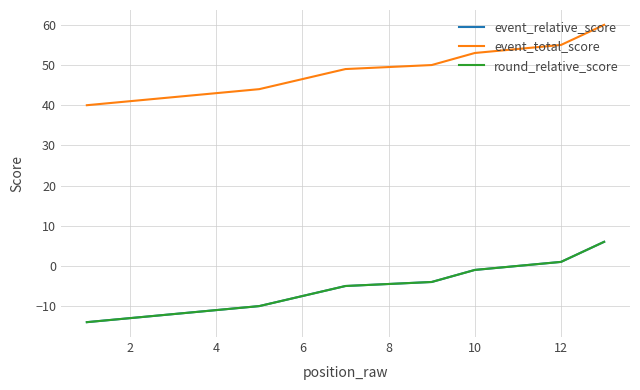

At which label does event_relative_score first exceed -5?

8